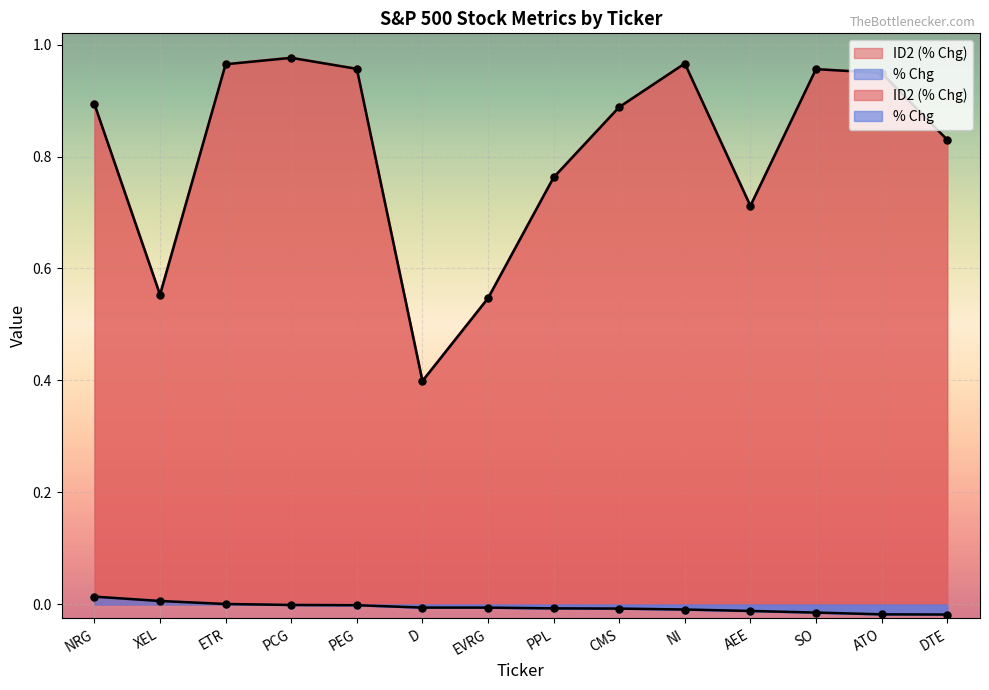

Is it true that % Chg equals -0.0 at SO?

True